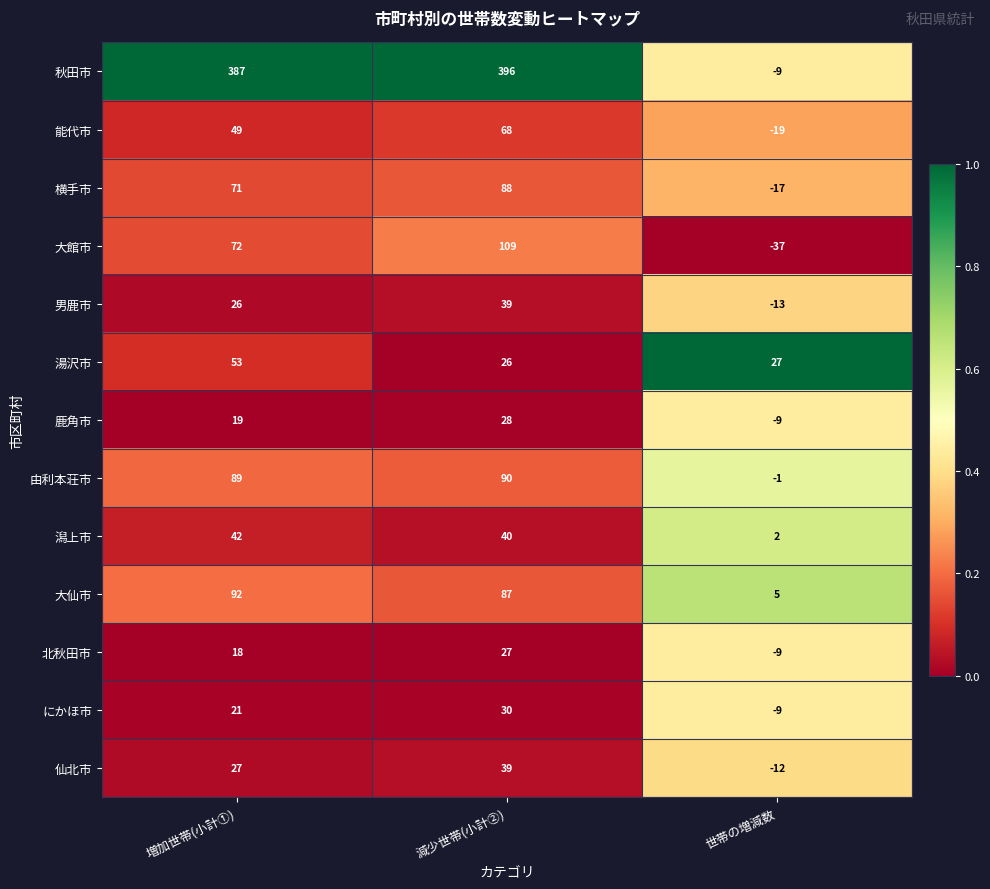

At 増加世帯(小計①), list the series in order from smallest to largest.

北秋田市, 鹿角市, にかほ市, 男鹿市, 仙北市, 潟上市, 能代市, 湯沢市, 横手市, 大館市, 由利本荘市, 大仙市, 秋田市